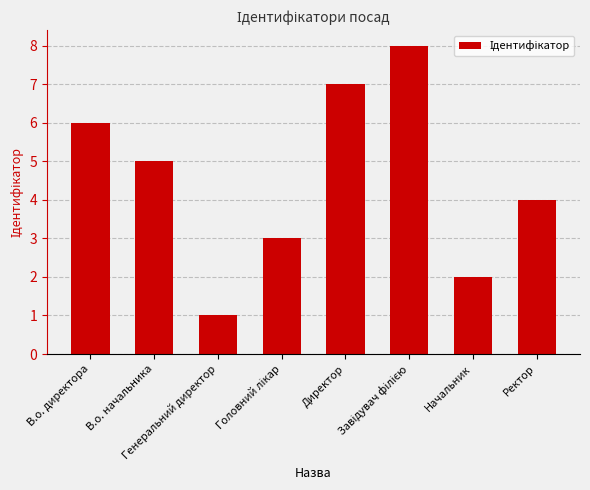

What is the value of the 7th bar from the left?

2